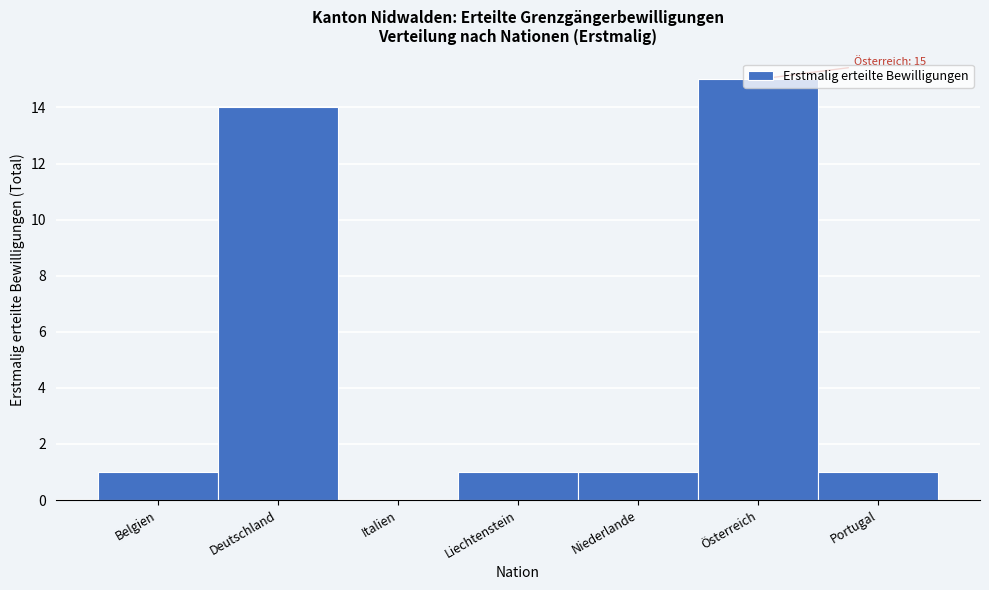

What is the maximum value shown in the chart?

15